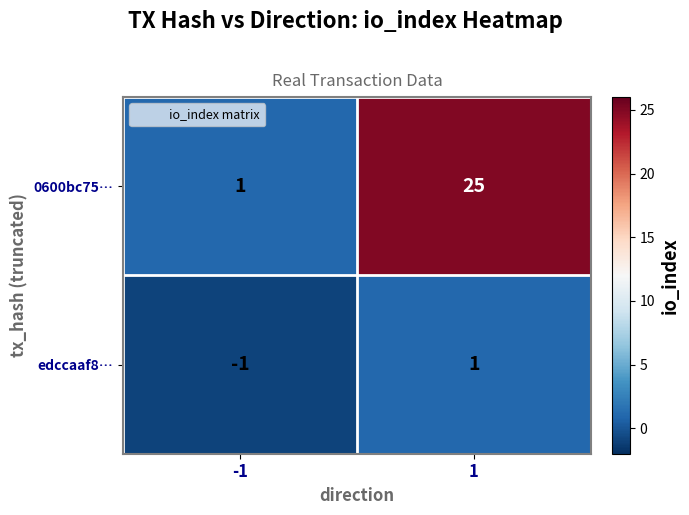

What is the maximum value shown in the chart?

25